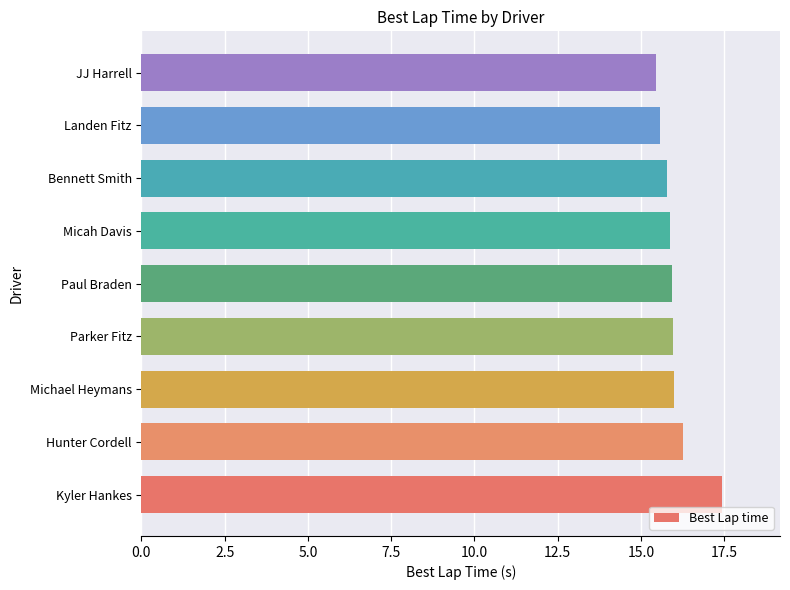

What is the smallest value displayed?

15.4